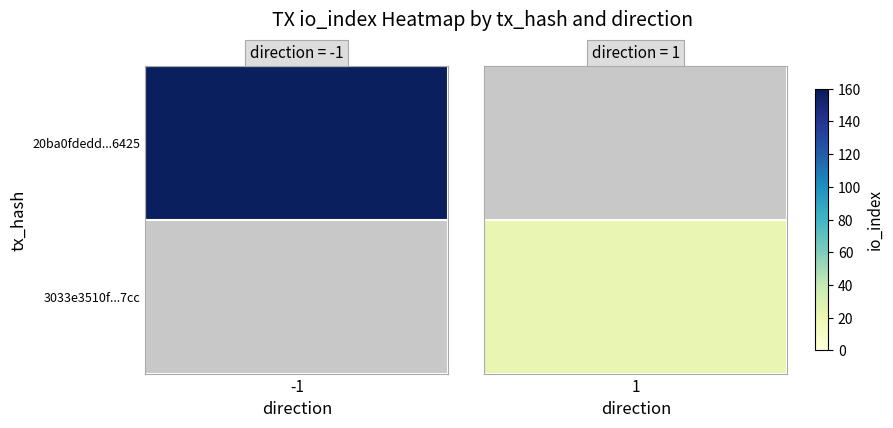

Is the value of 3033e3510f0394f03d825db840770493a2337cc at io_index greater than the value of 20ba0fdedd25760597ad7754c75c5967cbf6425 at io_index?

No